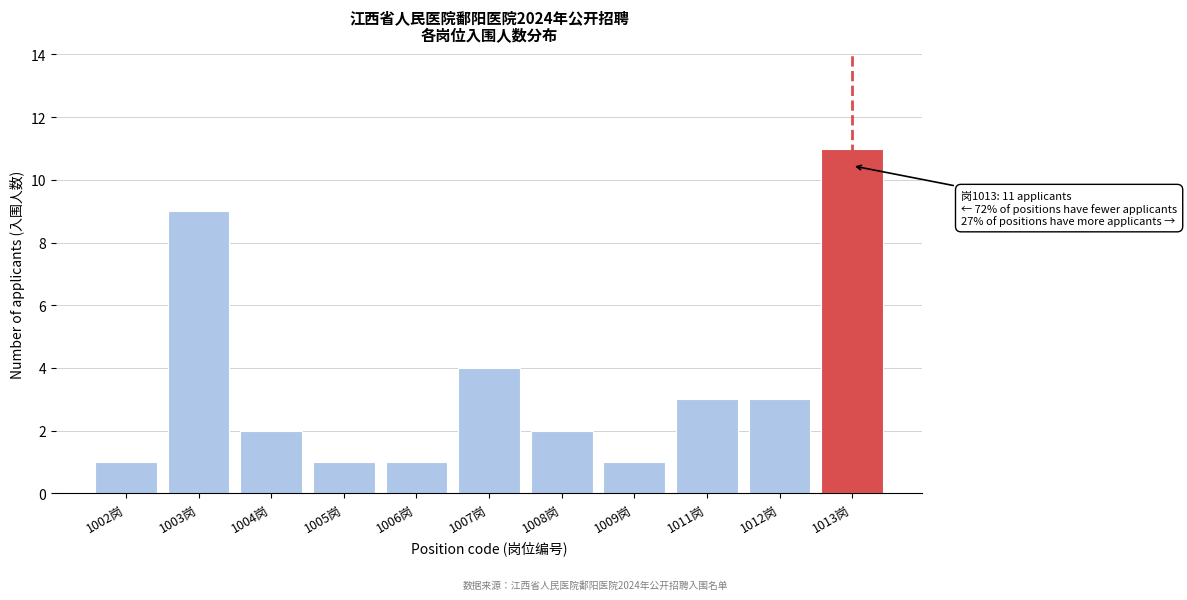

Reading right to left, transcribe all the data shown in this chart.

1013岗=11	1012岗=3	1011岗=3	1009岗=1	1008岗=2	1007岗=4	1006岗=1	1005岗=1	1004岗=2	1003岗=9	1002岗=1